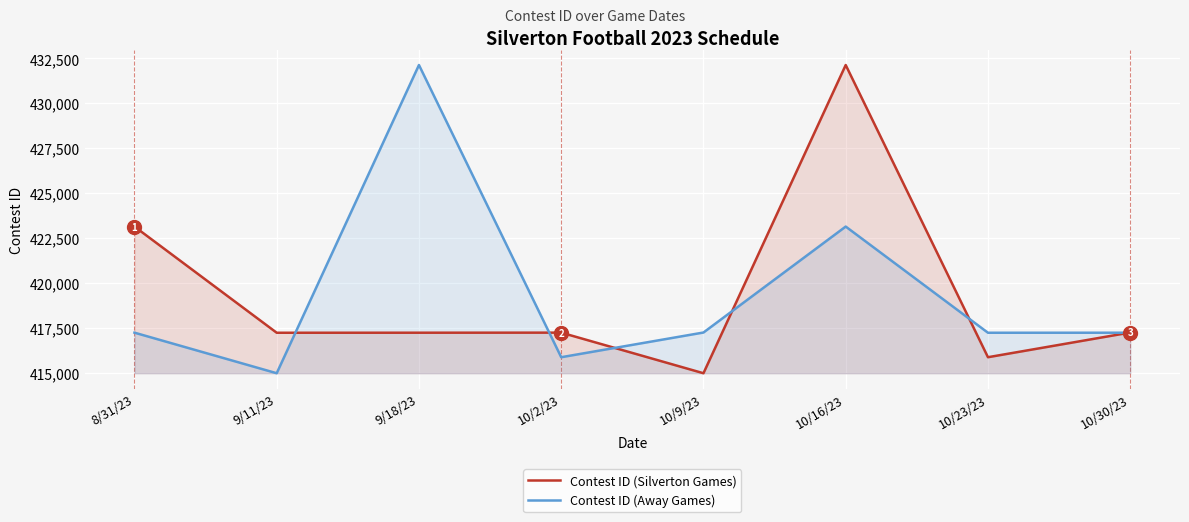

What is the value of the Contest ID (Silverton Games) point at the 2nd from the left?

417251